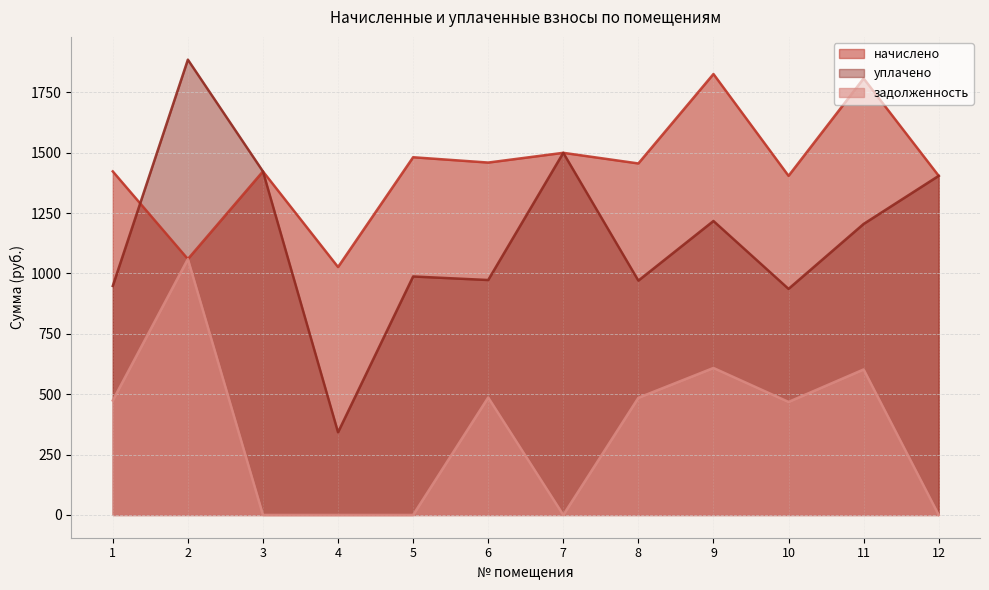

Is the value of начислено at 10 greater than the value of задолженность at 4?

Yes